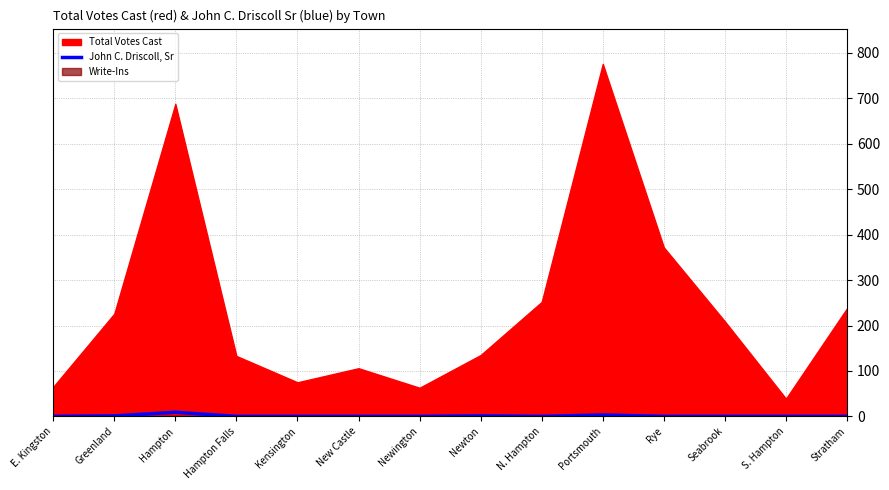

How many interior local valleys (lower than both neighbors) does the data have?

1